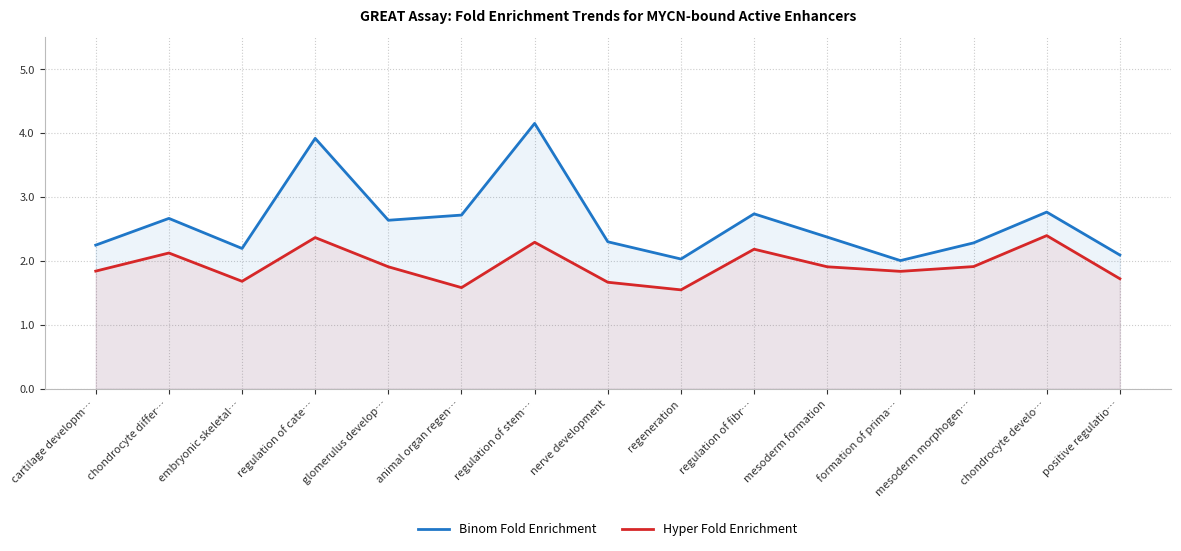

True or false: Binom Fold Enrichment and Hyper Fold Enrichment cross at least once.

False